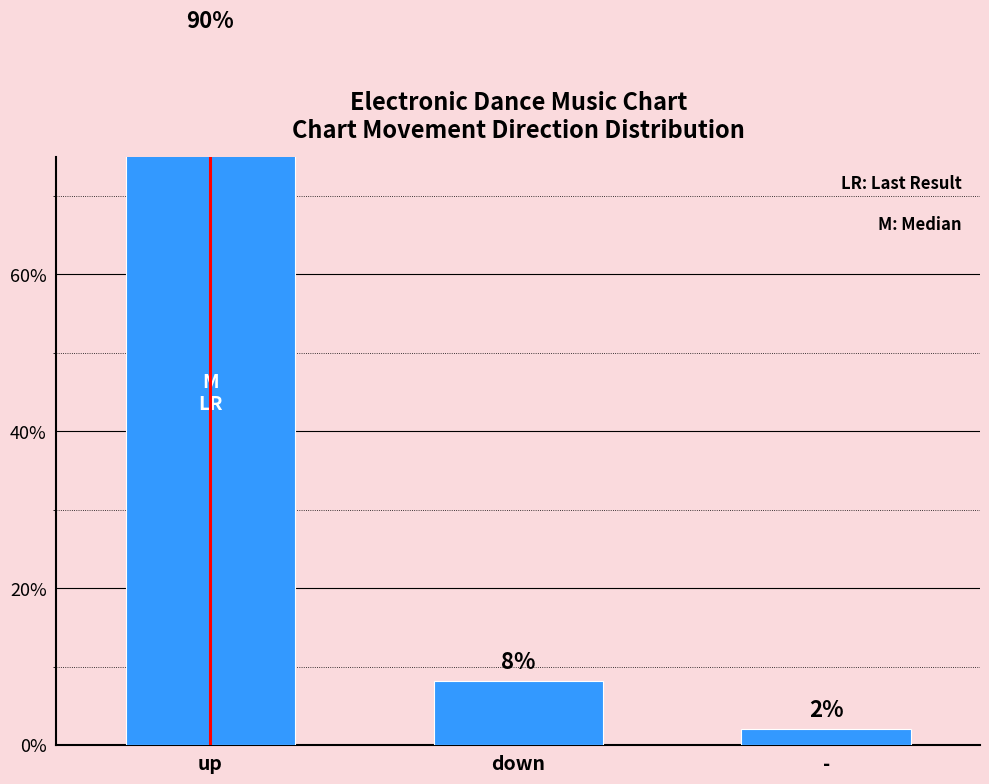

True or false: the data shows 8.2 at down.

True